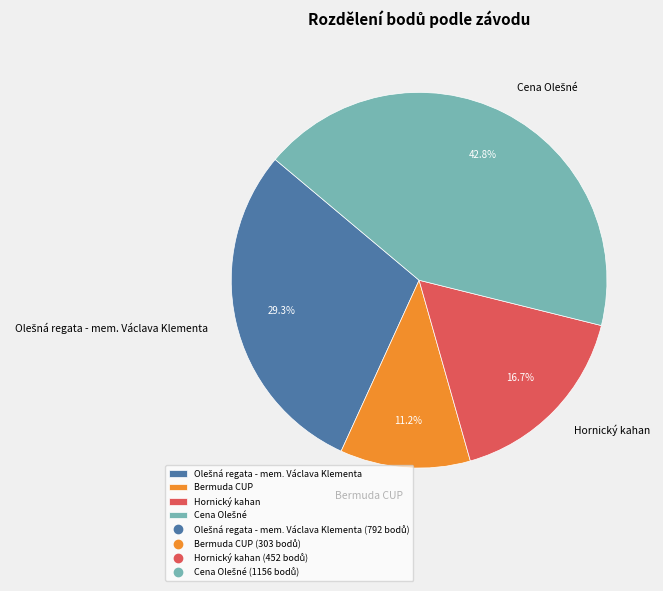

Is there a majority slice in this chart?

No